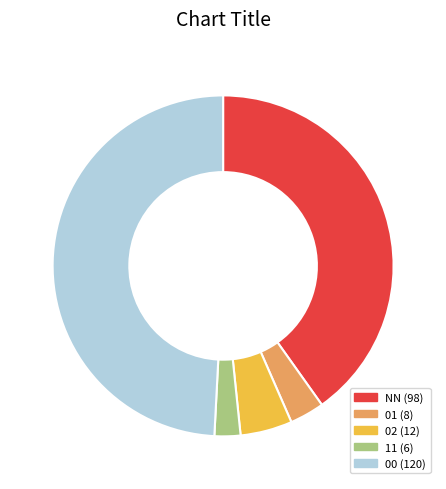

Does any single category account for the majority?

No